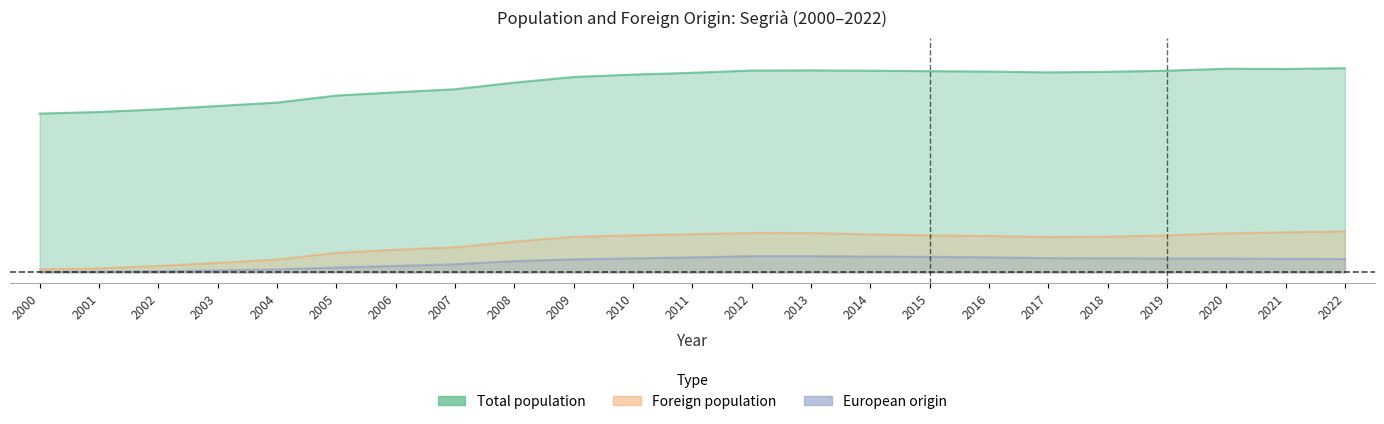

Which category has the lowest value in the Total population series?

2000